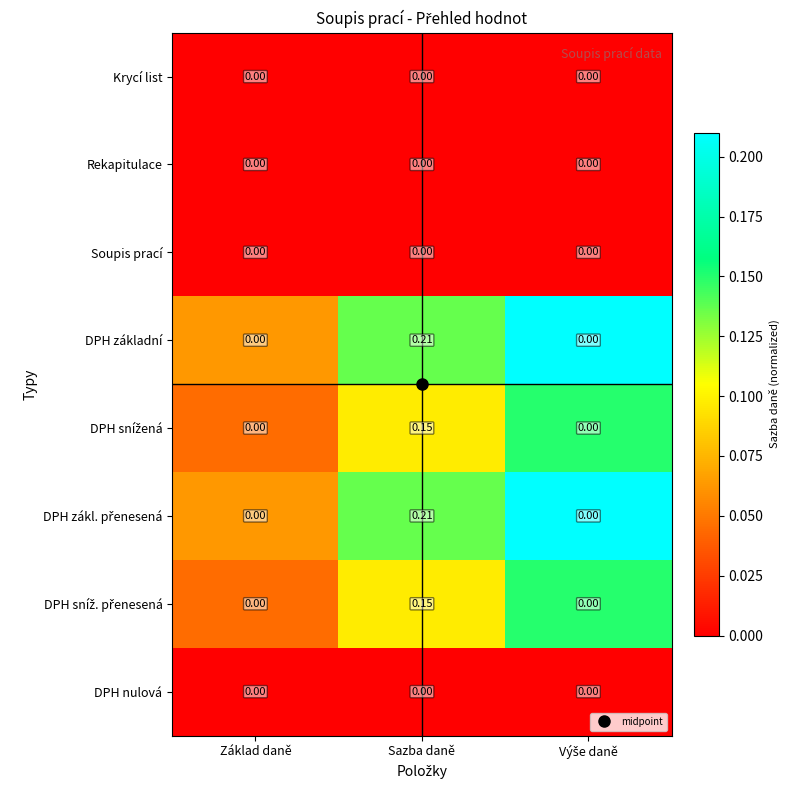

At which category is the sum across all series the highest?

Sazba daně